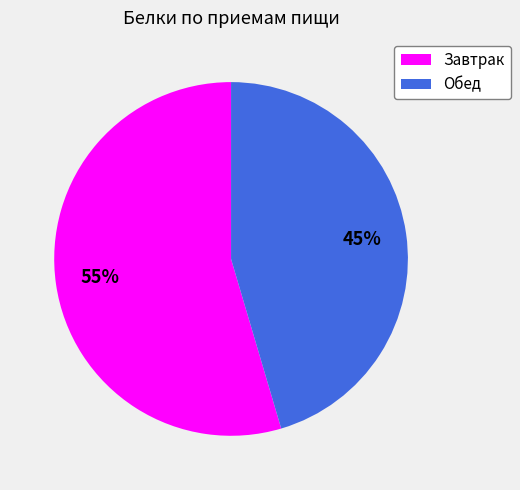

Does any single category account for the majority?

Yes